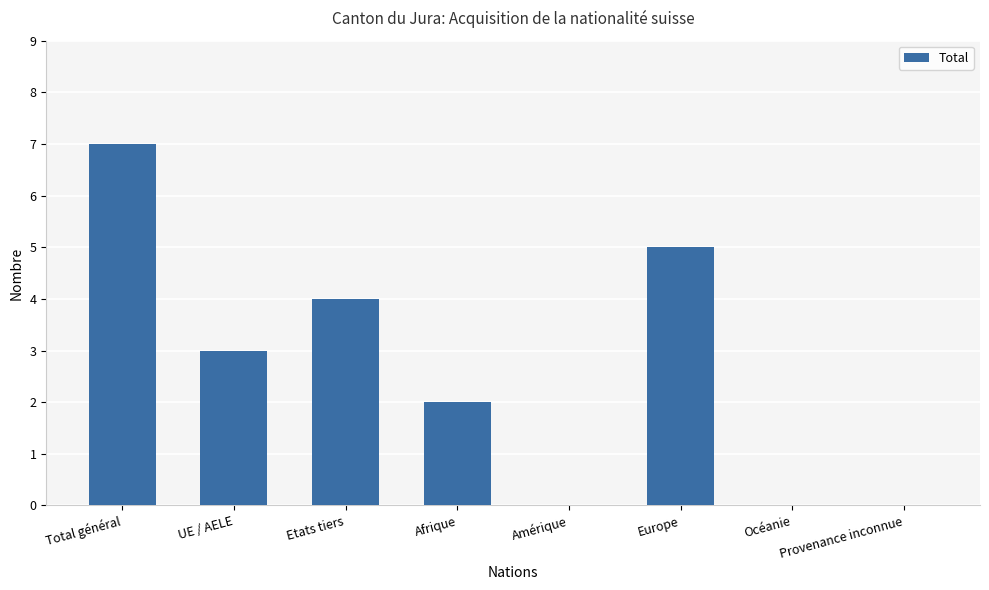

Which category has the highest value across all series?

Total général